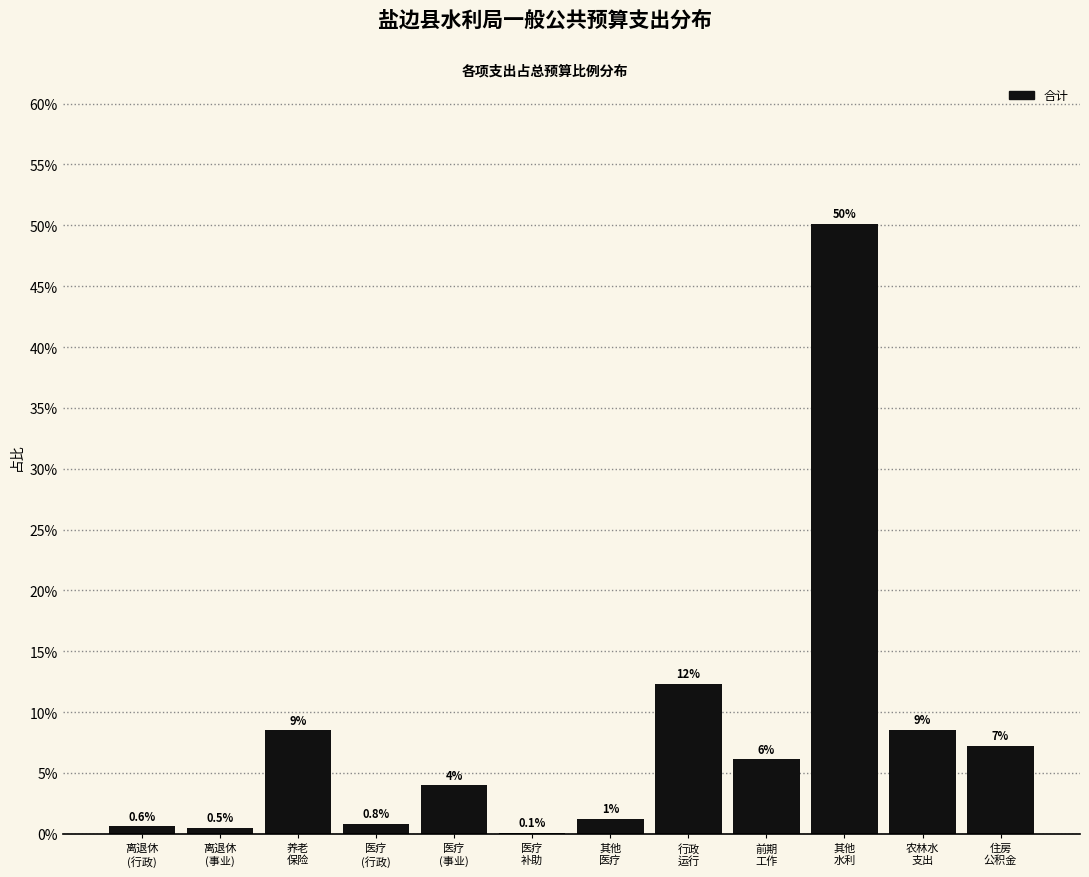

What is the greatest value displayed?

50.1